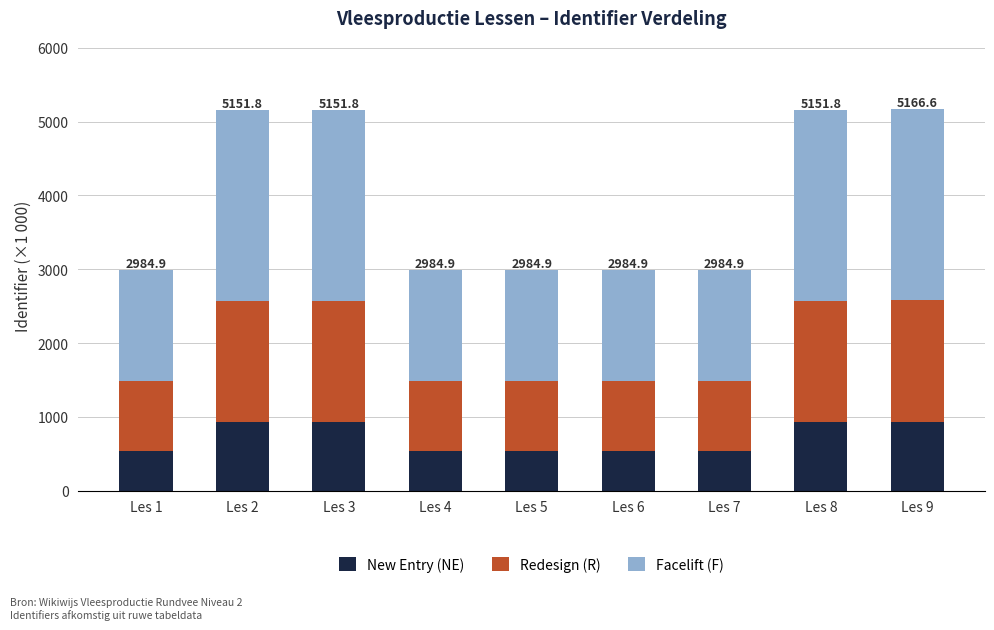

The value of New Entry (NE) at Les 1 is 898.1. True or false?

False